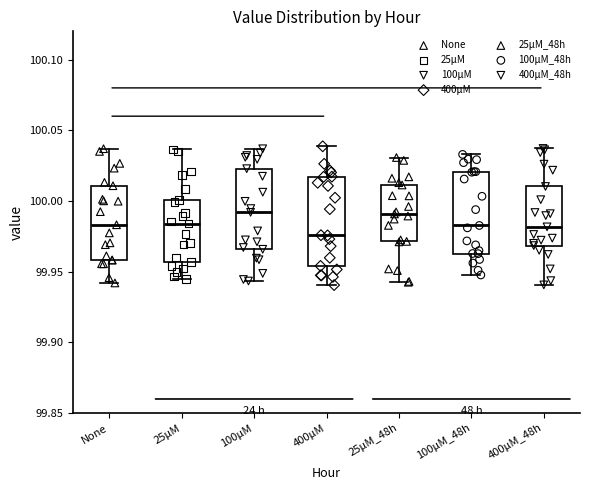

Reading left to right, transcribe this box plot: for each box, give where its median line is, the range the box spans, and where its two whiskers end, as read against the y-axis. The values are not printed on the chart, so give them approximately, as read against the axis.

None: median 99.985, box 99.960 to 100.010, whiskers 99.940 to 100.035
25μM: median 99.985, box 99.955 to 100.000, whiskers 99.945 to 100.035
100μM: median 99.990, box 99.965 to 100.025, whiskers 99.945 to 100.035
400μM: median 99.975, box 99.955 to 100.015, whiskers 99.940 to 100.040
25μM_48h: median 99.990, box 99.970 to 100.010, whiskers 99.945 to 100.030
100μM_48h: median 99.985, box 99.965 to 100.020, whiskers 99.950 to 100.035
400μM_48h: median 99.980, box 99.970 to 100.010, whiskers 99.940 to 100.035